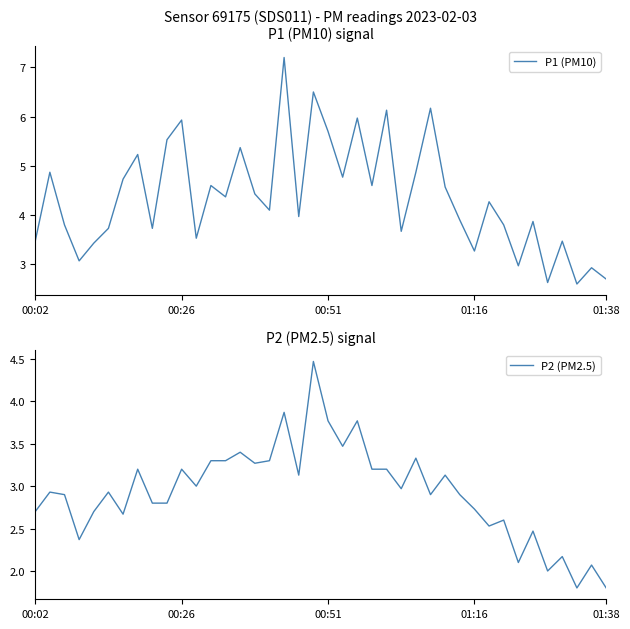

Is it true that P1 (PM10) equals 1.3 at 33?

False